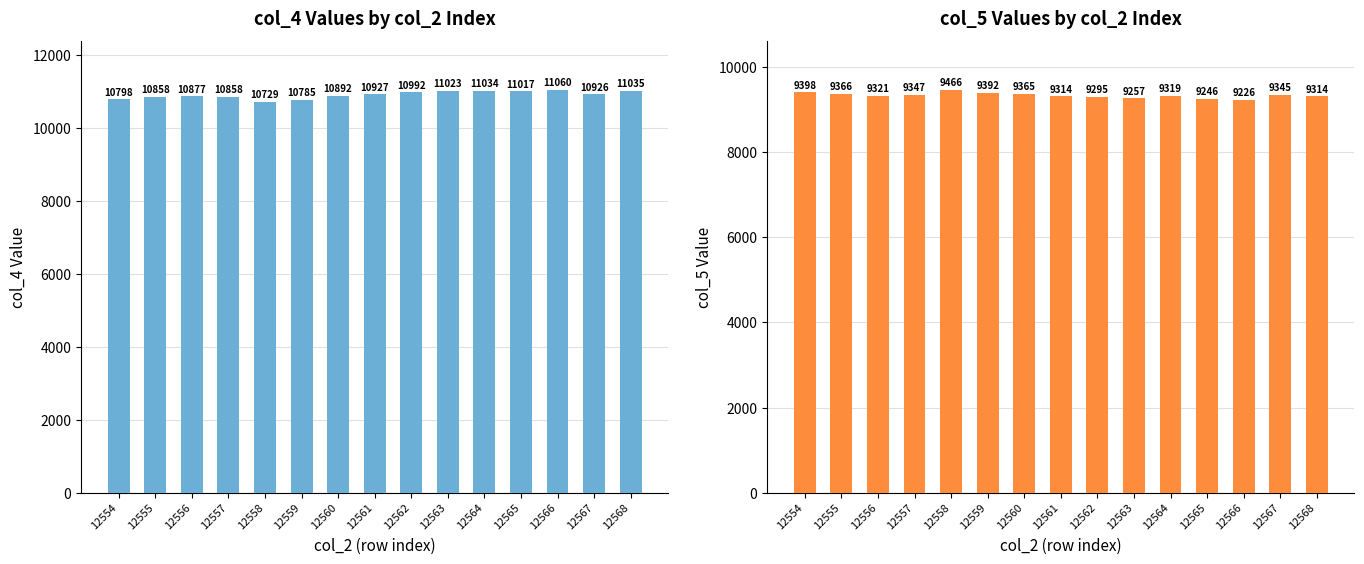

Between 12554 and 12555, which series saw the biggest shift?

col_4